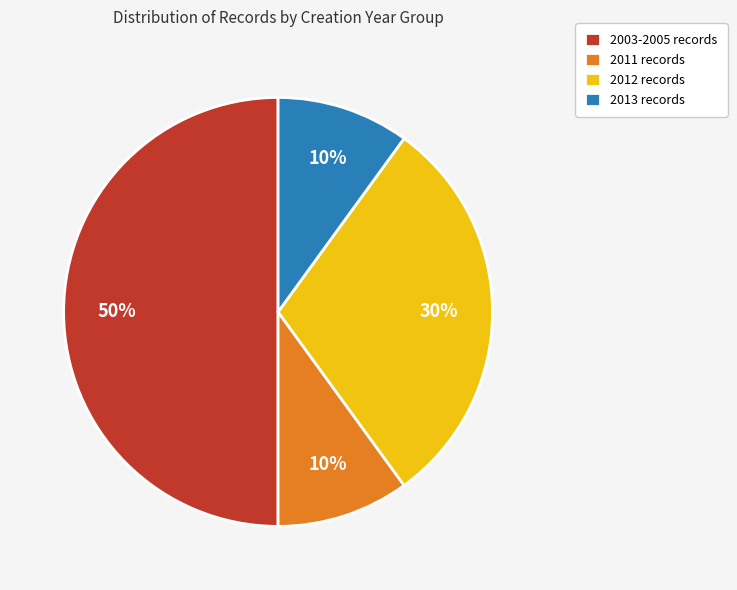

Count the number of slices in the pie.

4